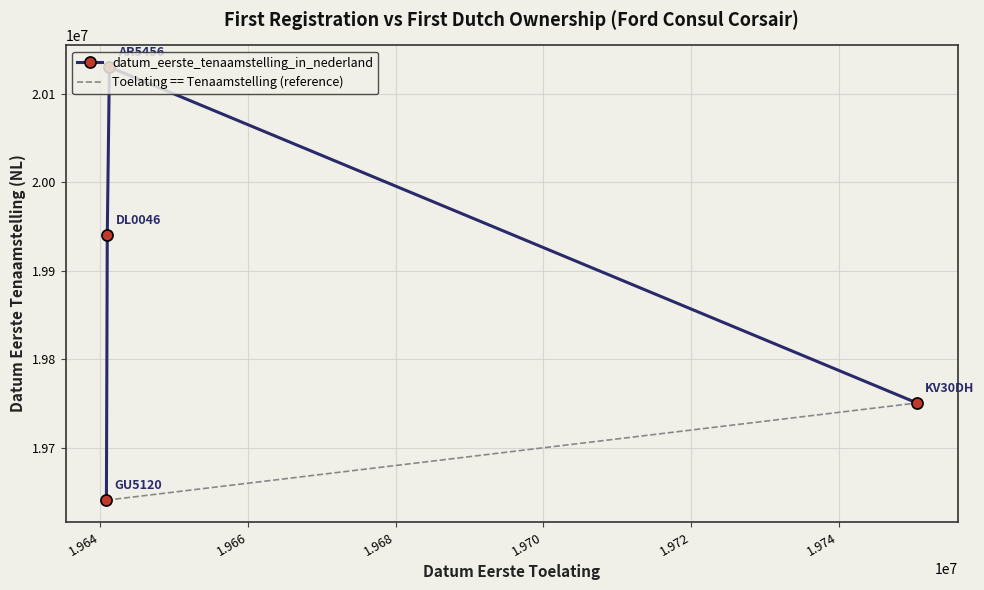

True or false: datum_eerste_tenaamstelling_in_nederland has more than 1 points higher than both neighbors.

False